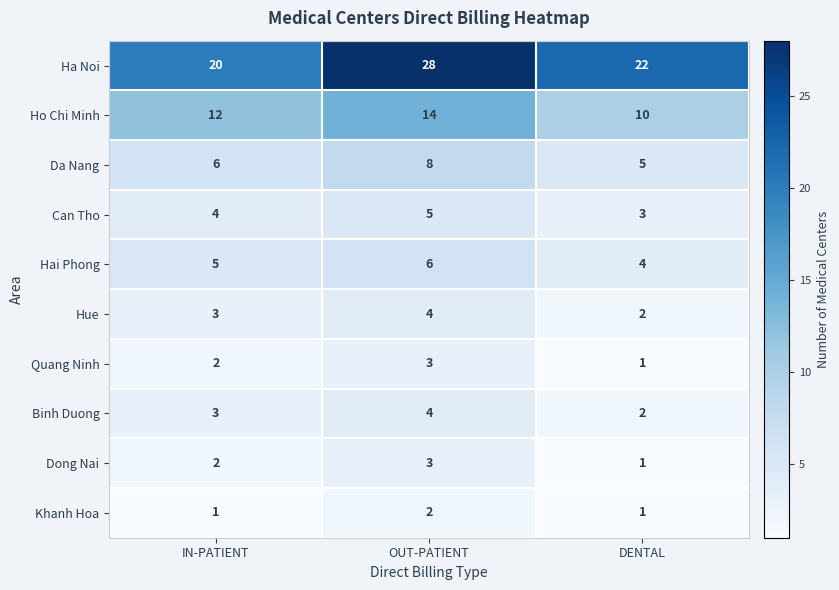

What is the average value of the Ho Chi Minh series?

12